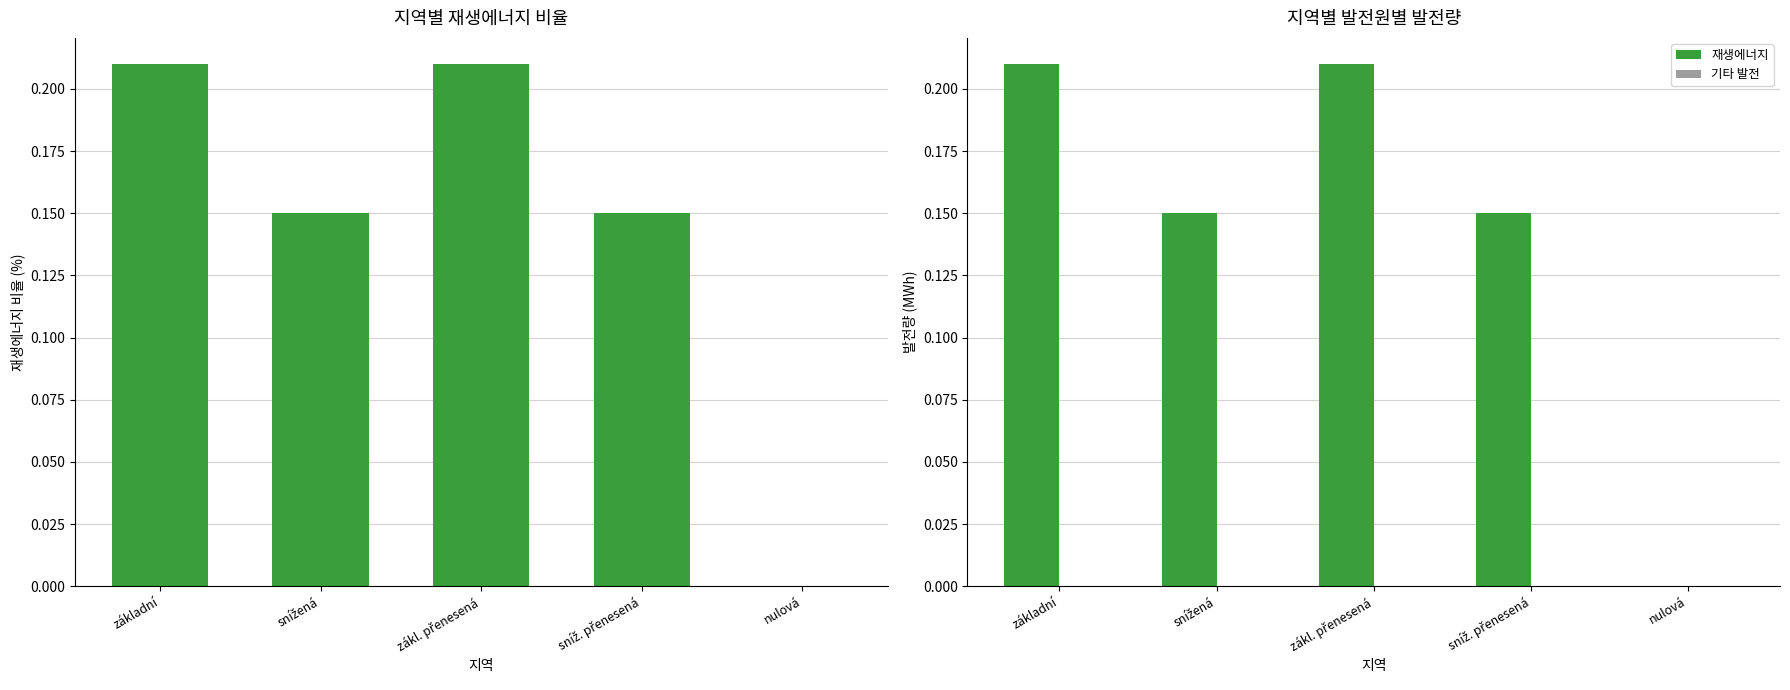

Which series has the largest range (max minus min)?

재생에너지